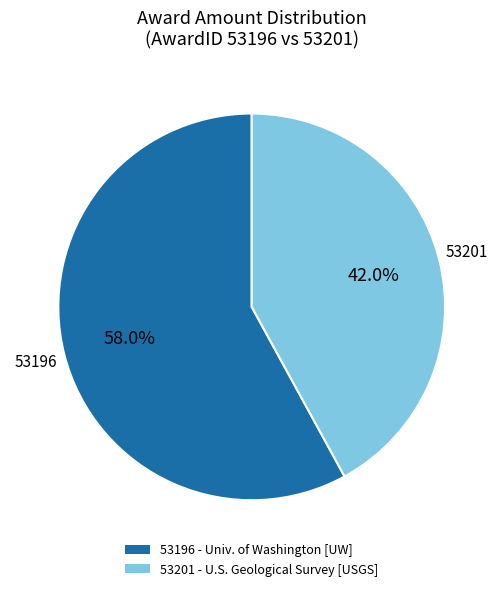

Is there a majority slice in this chart?

Yes